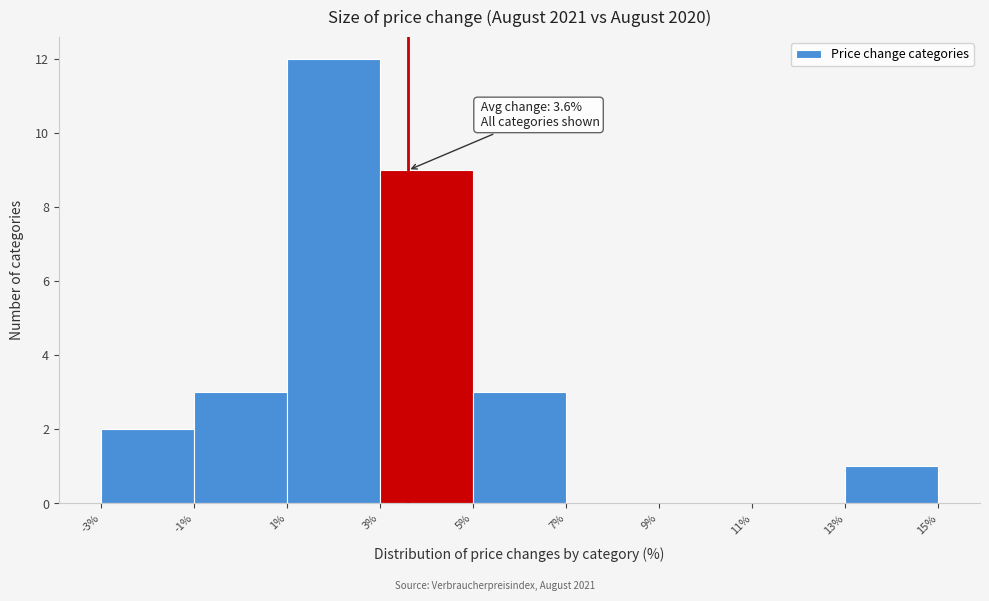

Over which range of the x-axis is the bar tallest?

1% to 3%